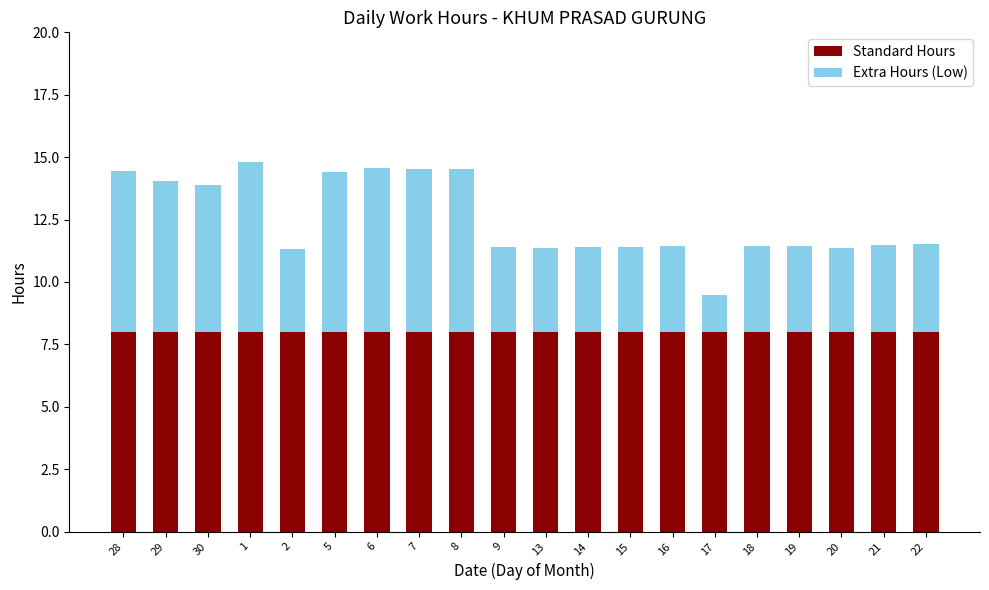

What is the sum of all Standard Hours values?

160.0